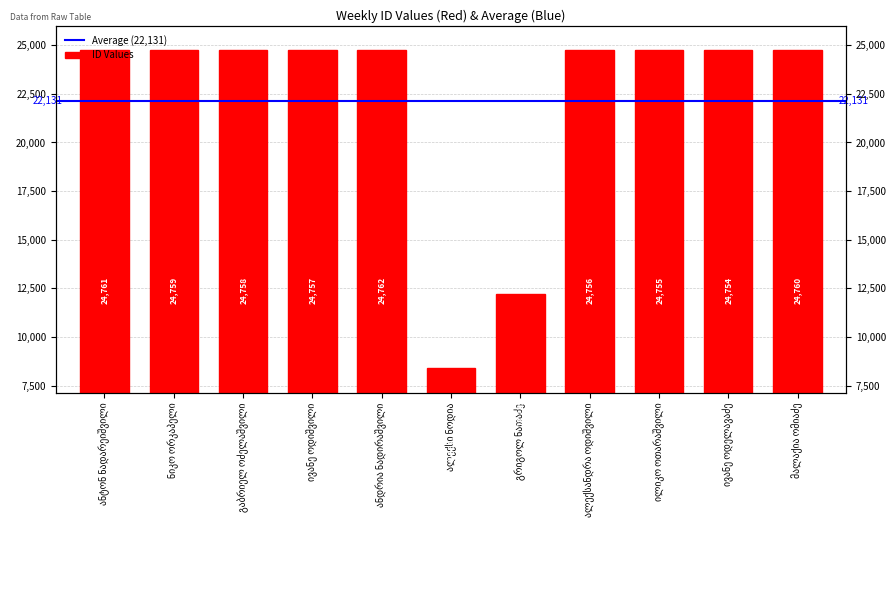

Is it true that the value at ალექსი ნოდია is 8392?

True